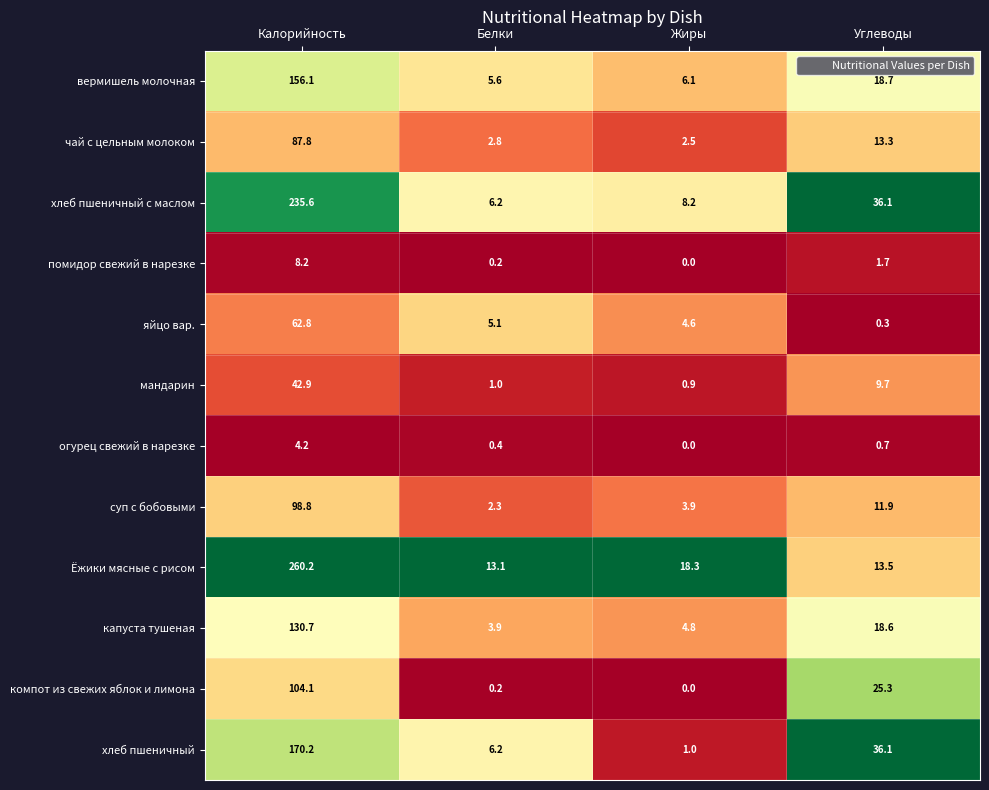

Where does the чай с цельным молоком series first go above 13?

Калорийность